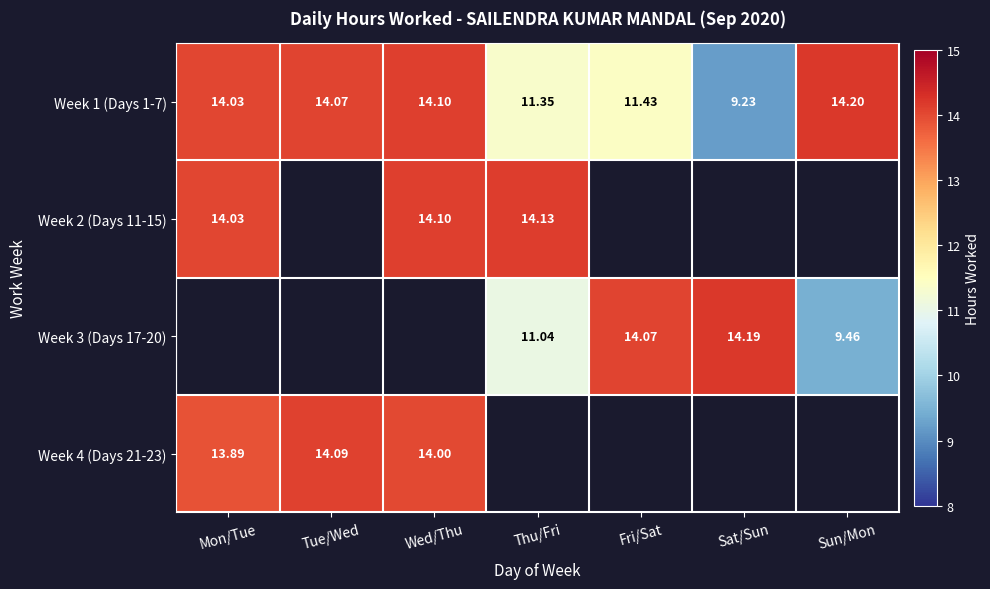

Rank the categories by Week 1 (Days 1-7) value from highest to lowest.

Sun/Mon, Wed/Thu, Tue/Wed, Mon/Tue, Fri/Sat, Thu/Fri, Sat/Sun